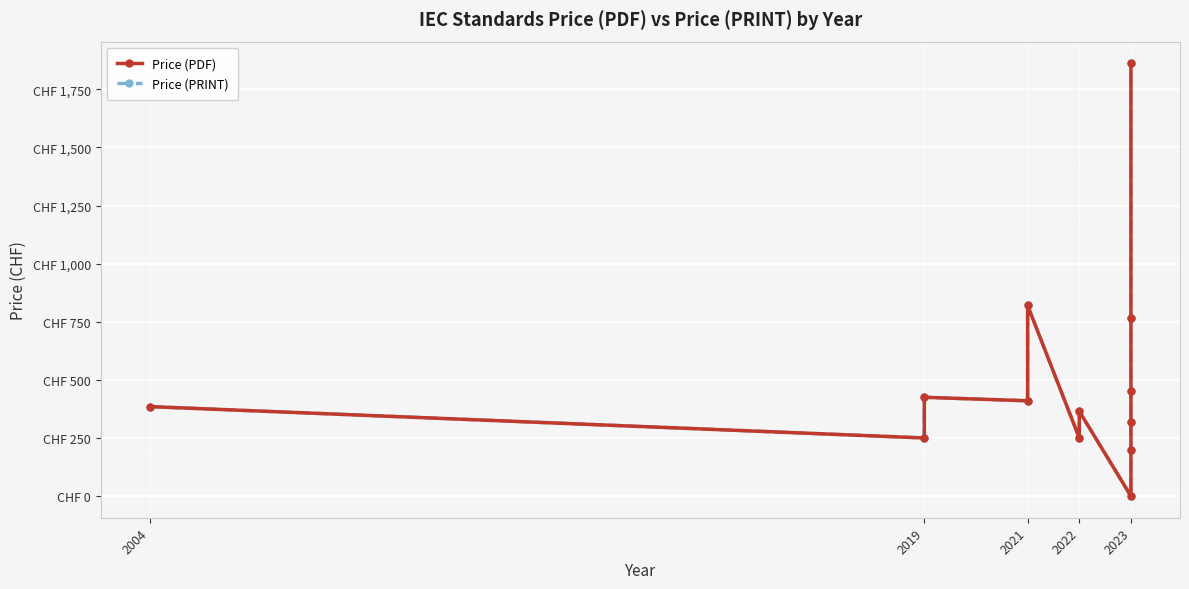

True or false: Price (PRINT) has a value of 200 at 2023.

True